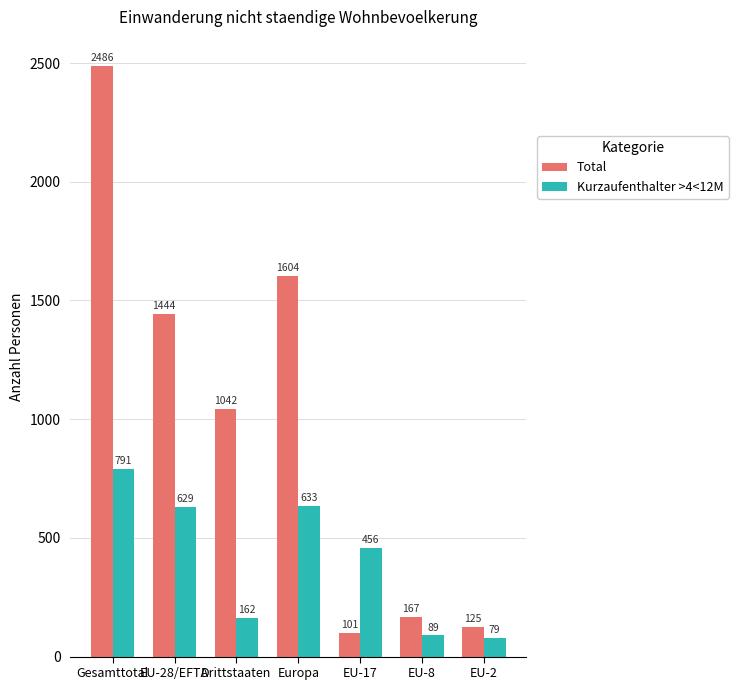

What is the label of the 5th bar from the left?

EU-17